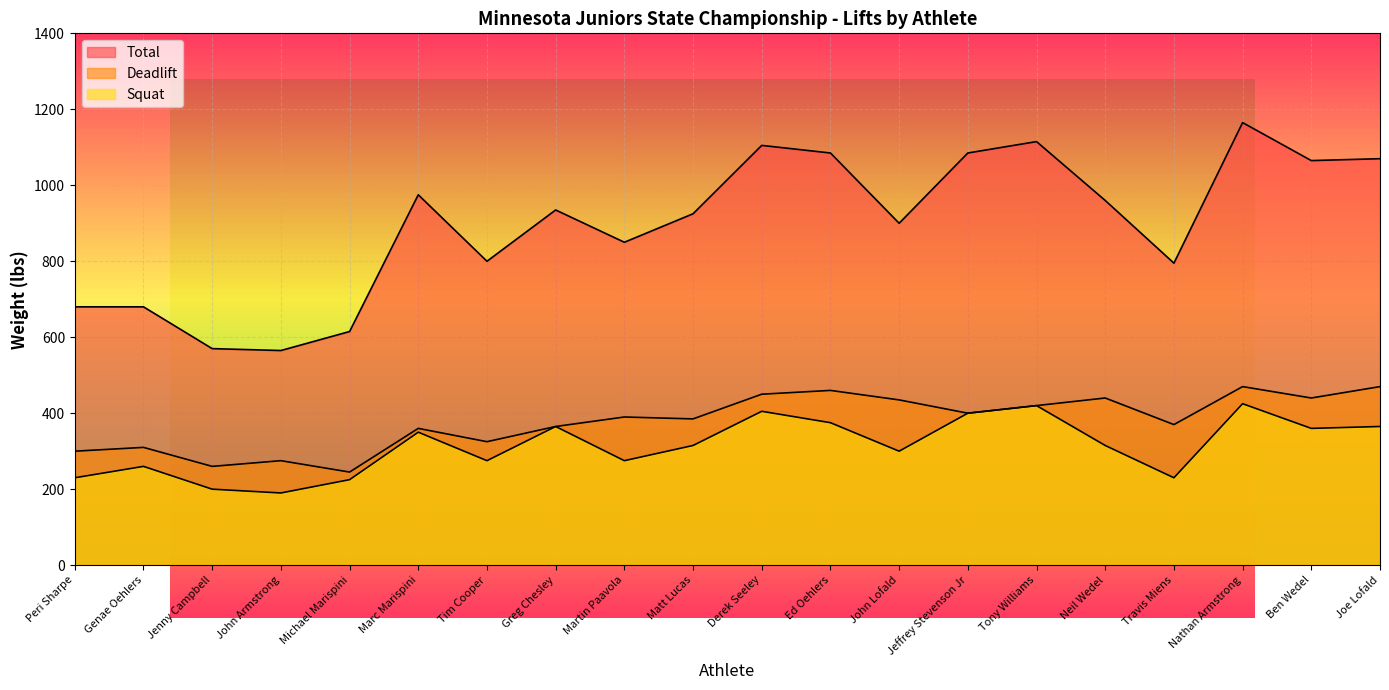

What is the difference between the Total values at Jenny Campbell and Genae Oehlers?

110